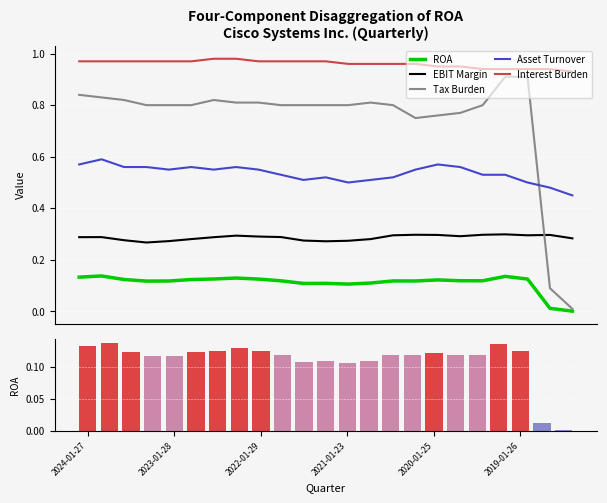

What value does the Tax Burden series have at 2022-01-29?

0.8